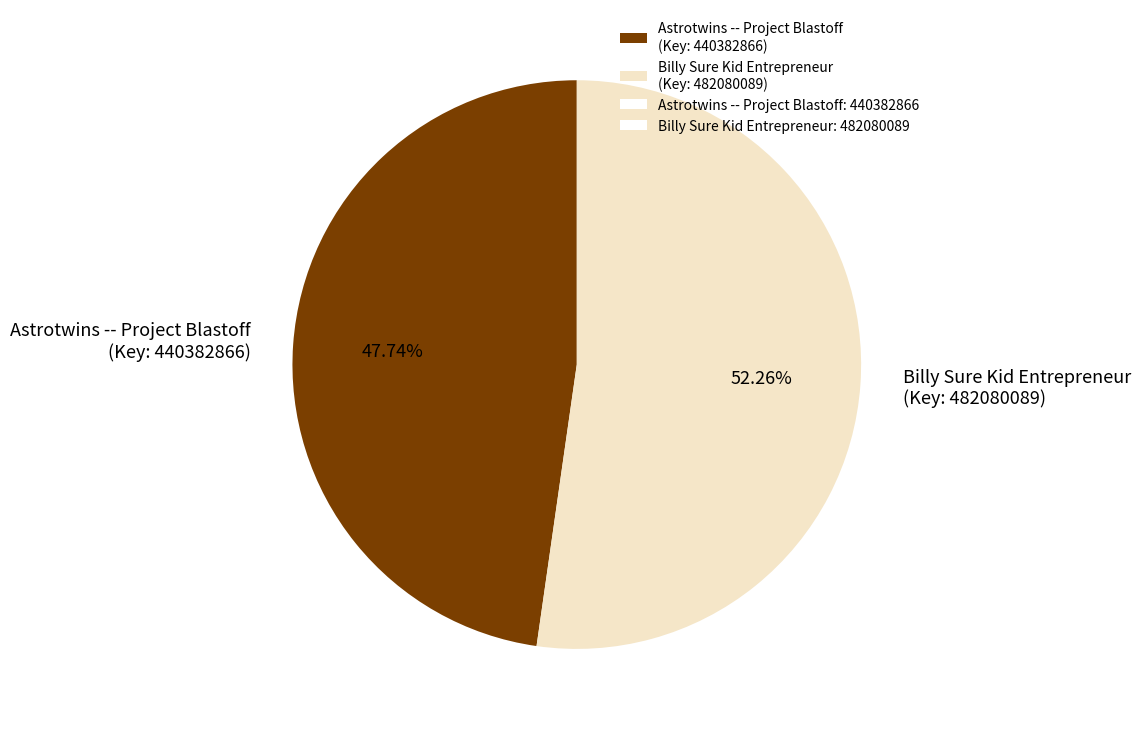

What is the ratio of the value at Astrotwins -- Project Blastoff (Key: 440382866) to the value at Billy Sure Kid Entrepreneur (Key: 482080089)?

0.9